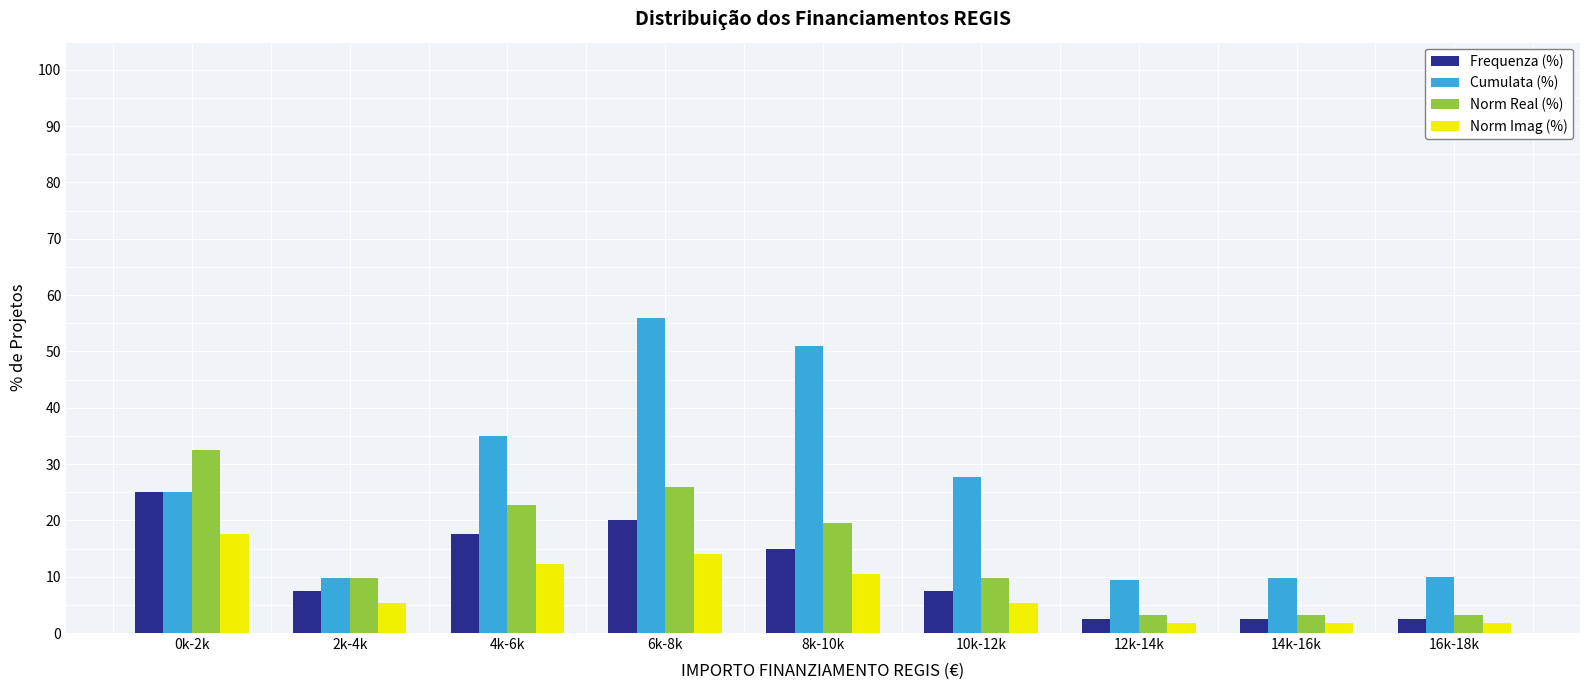

Rank the series by their average value, from lowest to highest.

Norm Imag (%), Frequenza (%), Norm Real (%), Cumulata (%)